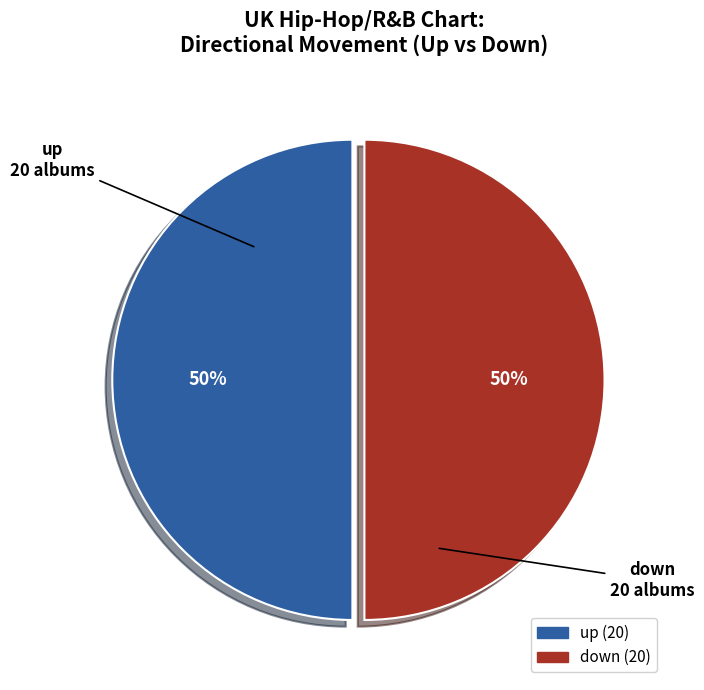

To the nearest percent, what is the average slice percentage?

50%